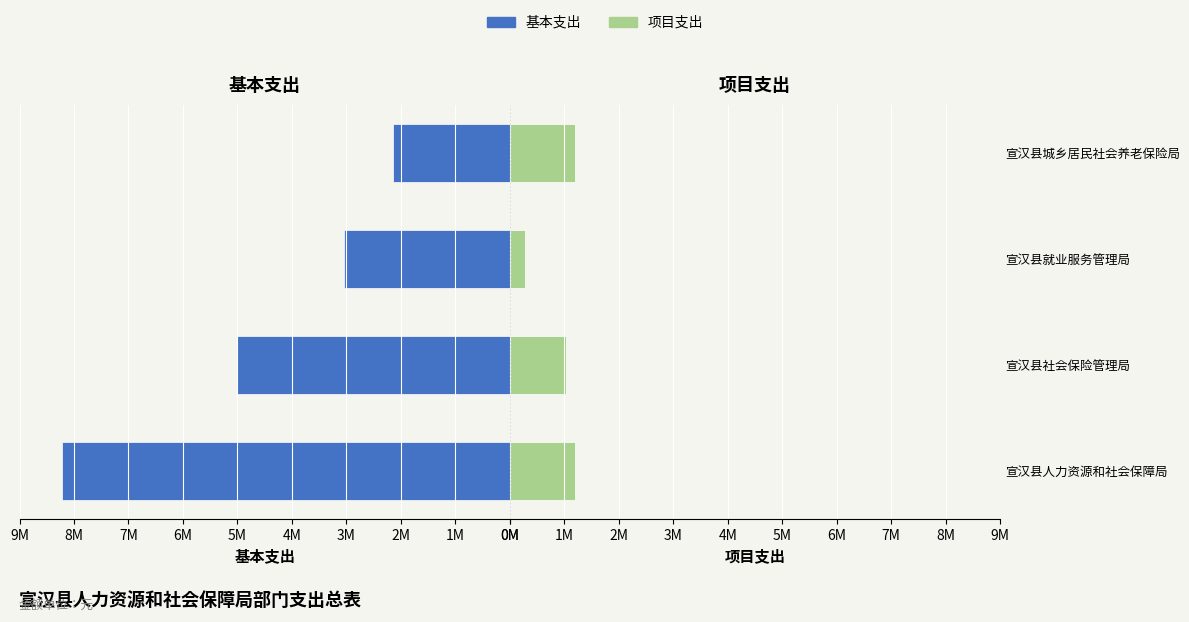

Reading left to right, extract all data points from this chart.

基本支出: 8214903	5003825	3039841	2146832
项目支出: 1190000	1040000	280000	1193000